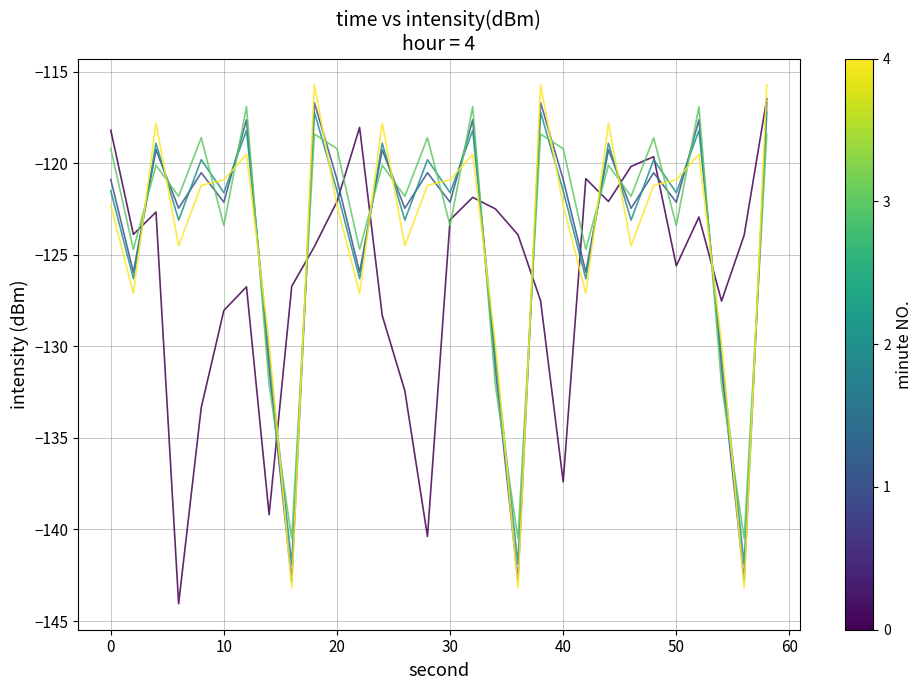

Is this an area chart (filled region under the line)?

No